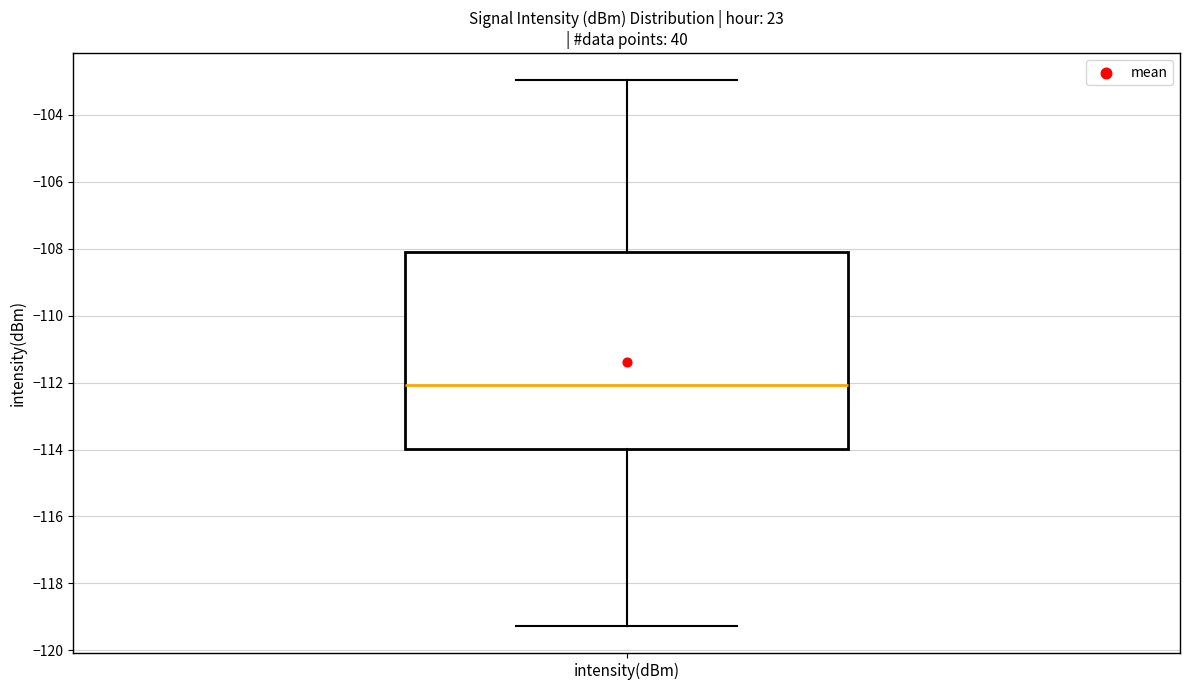

Read this box plot against the y-axis: the position of the median line, the range covered by the box, and the ends of both whiskers. The values are not printed on the chart, so give them approximately, as read against the axis.

median -112.0, box -114.0 to -108.0, whiskers -119.2 to -103.0